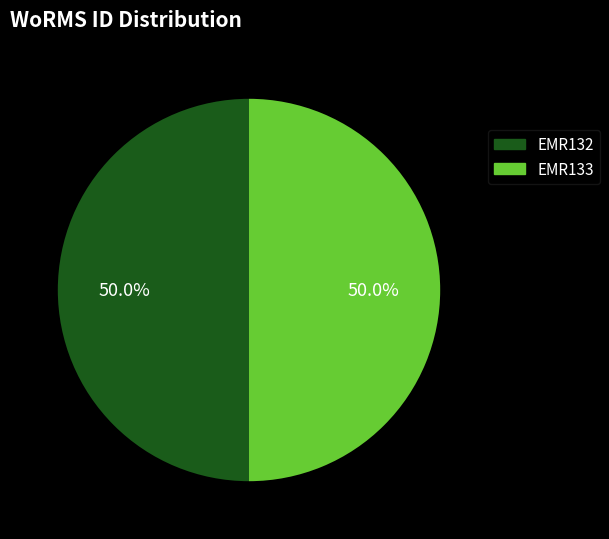

Count the number of slices in the pie.

2